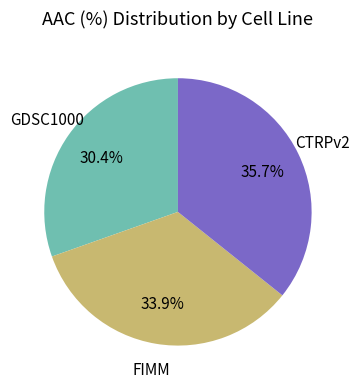

Does any single category account for the majority?

No